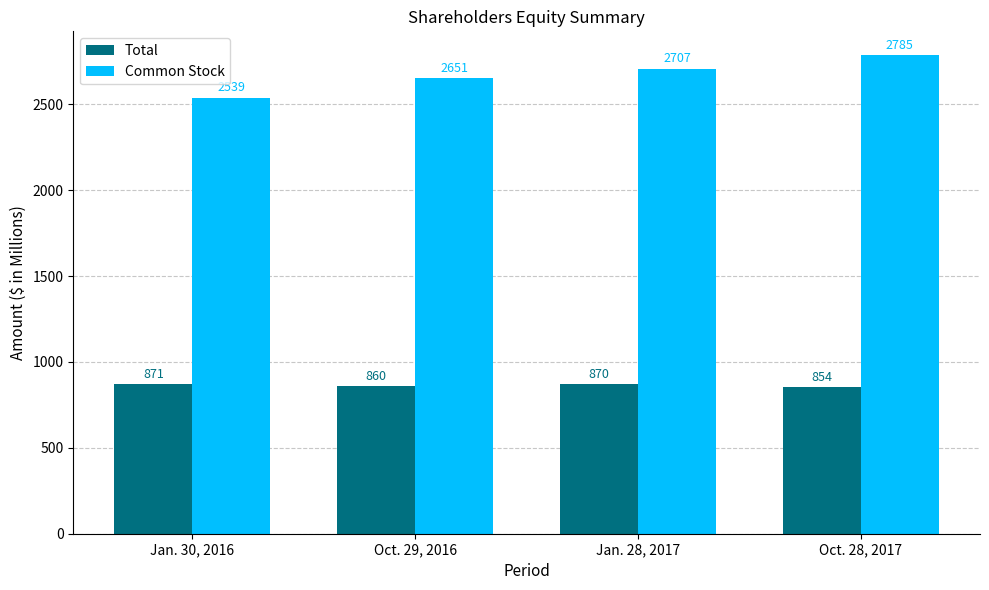

List the series in order of their overall mean, lowest first.

Total, Common Stock